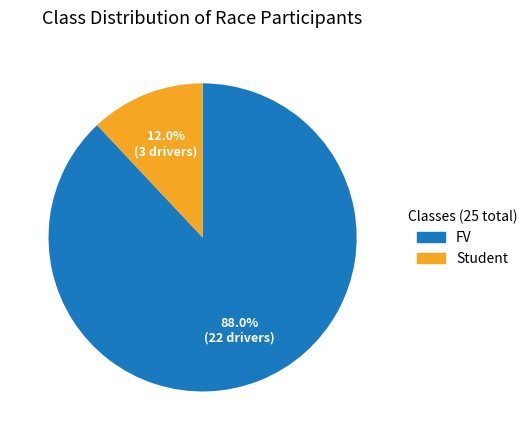

What is the majority slice?

FV